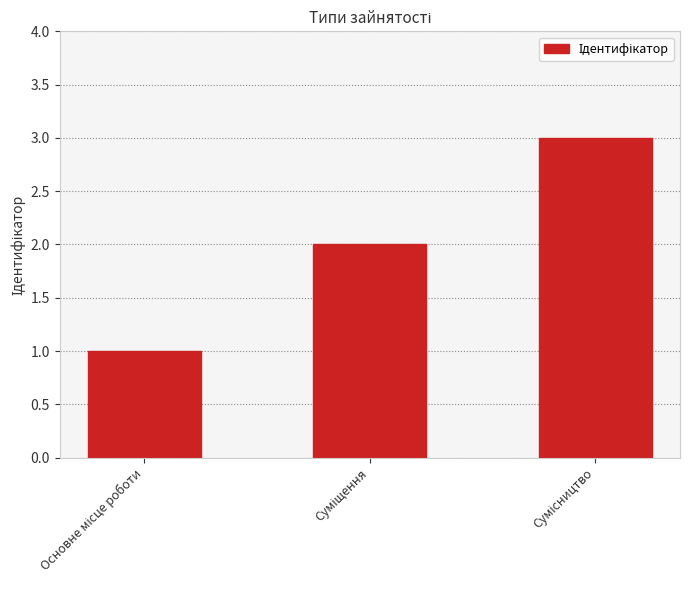

Count the values in the range 1 to 3.

3